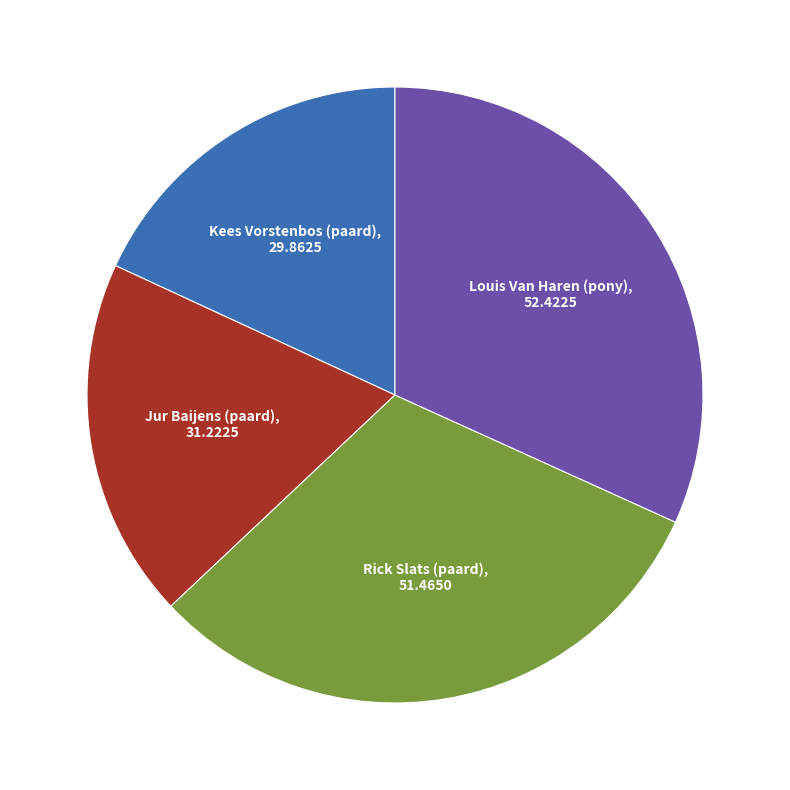

Is there a majority slice in this chart?

No